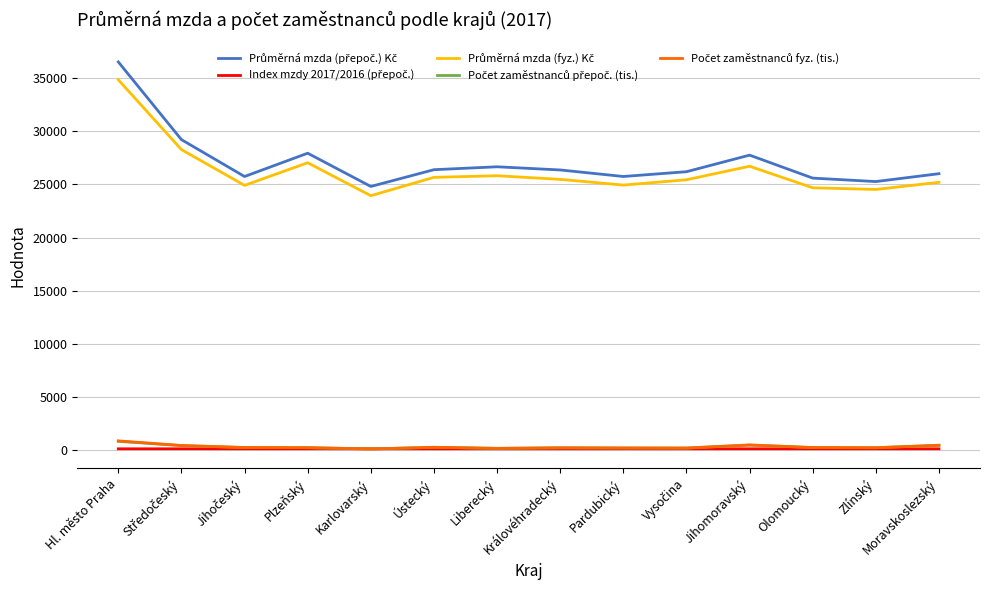

At which category is the sum across all series the highest?

Hl. město Praha